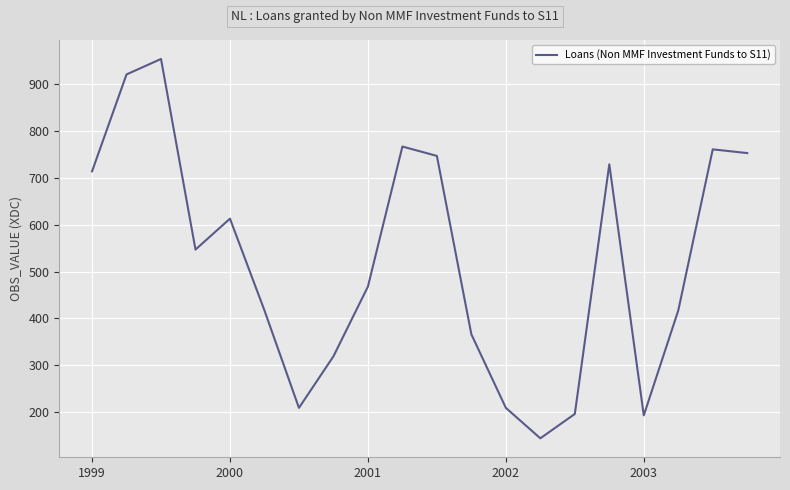

What is the greatest value displayed?

954